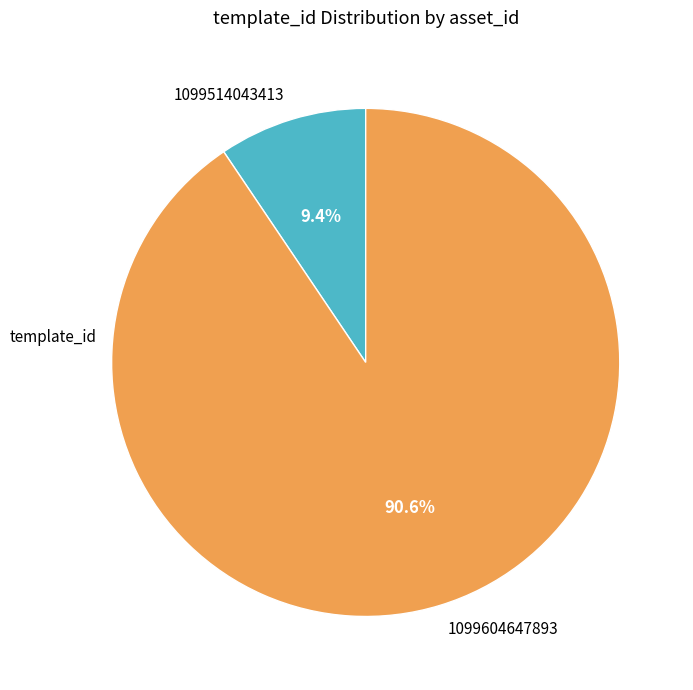

Rank the categories by value from highest to lowest.

1099604647893, 1099514043413